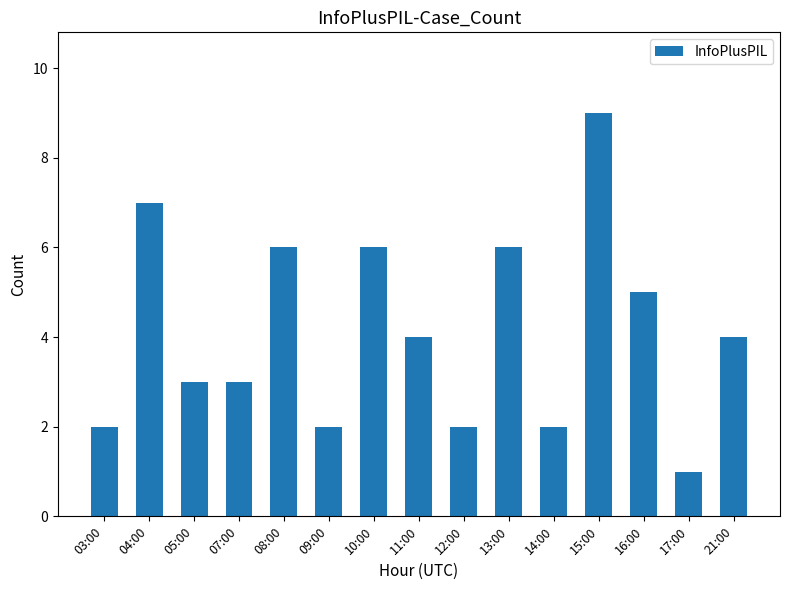

Reading right to left, transcribe all the data shown in this chart.

21:00=4	17:00=1	16:00=5	15:00=9	14:00=2	13:00=6	12:00=2	11:00=4	10:00=6	09:00=2	08:00=6	07:00=3	05:00=3	04:00=7	03:00=2